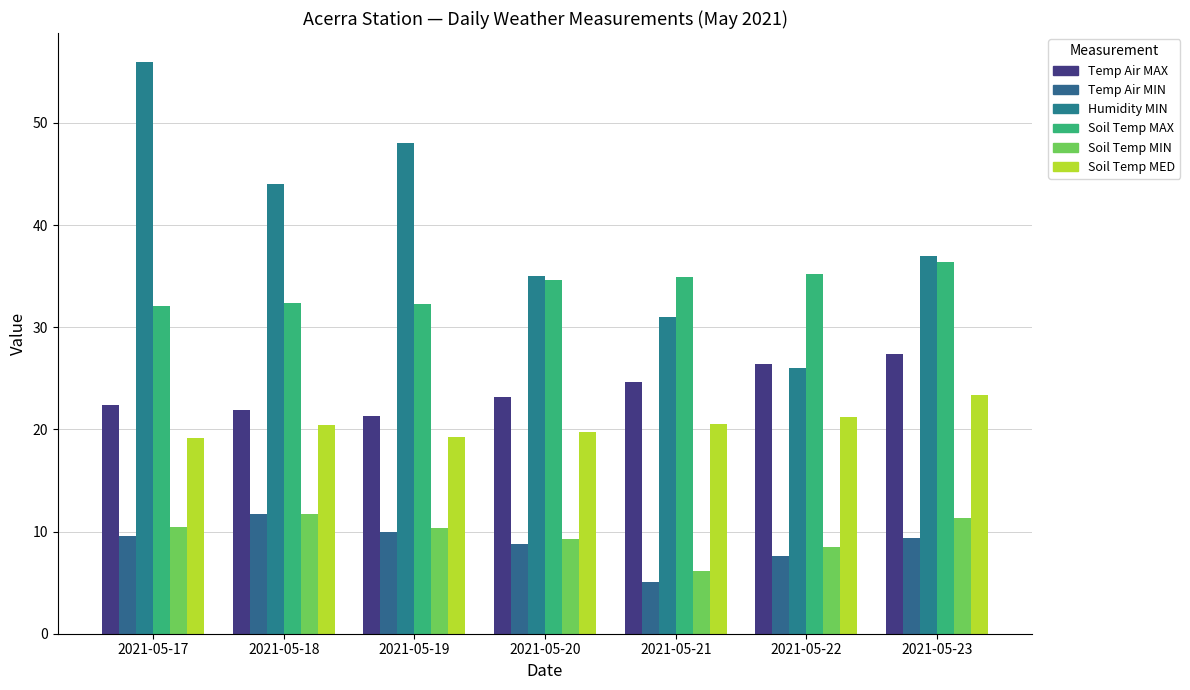

How many data points in Soil Temp MED are above 20?

4